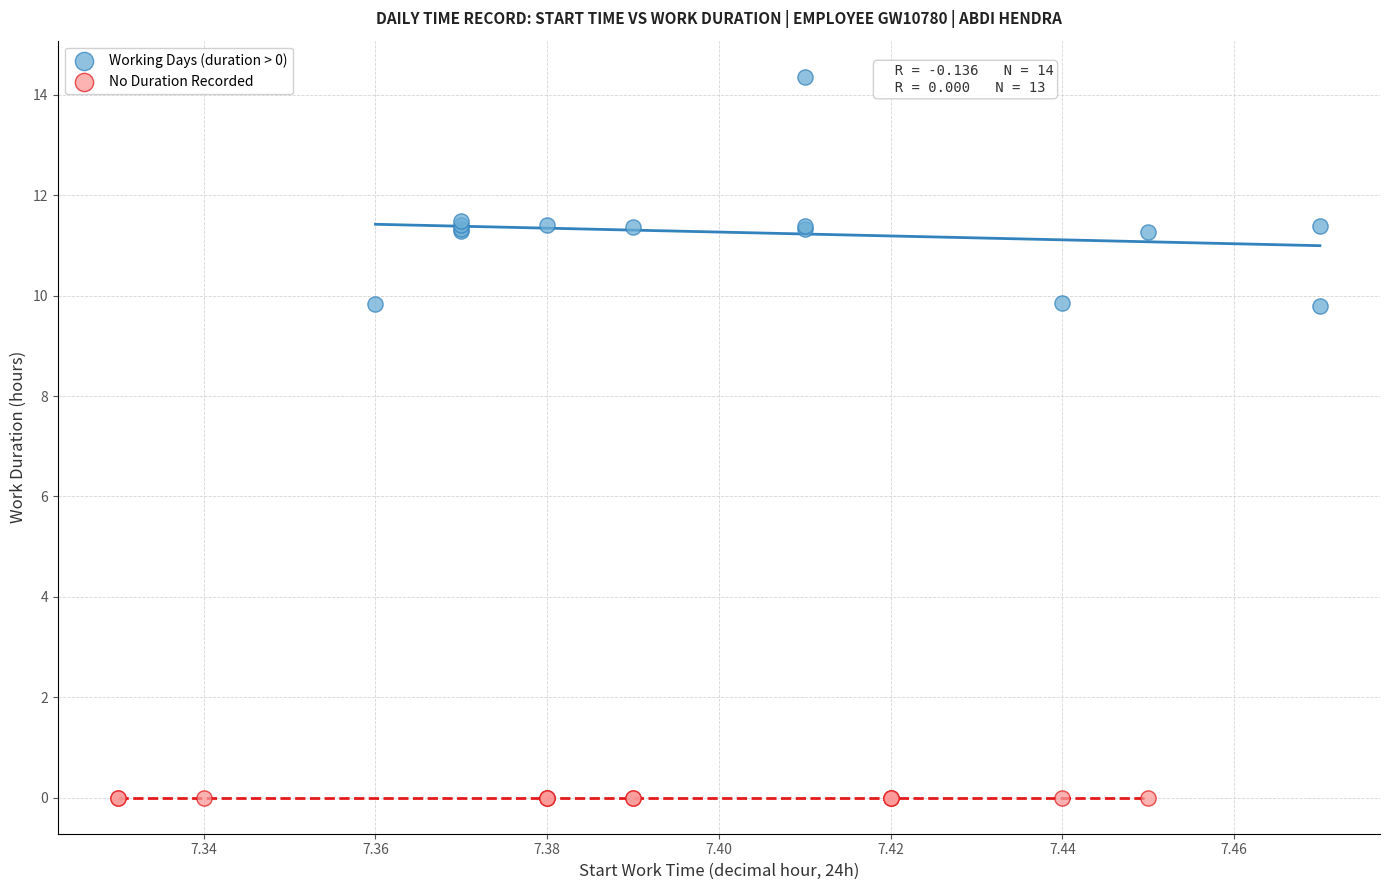

Which series contains the highest Y value?

Working Days (duration > 0)